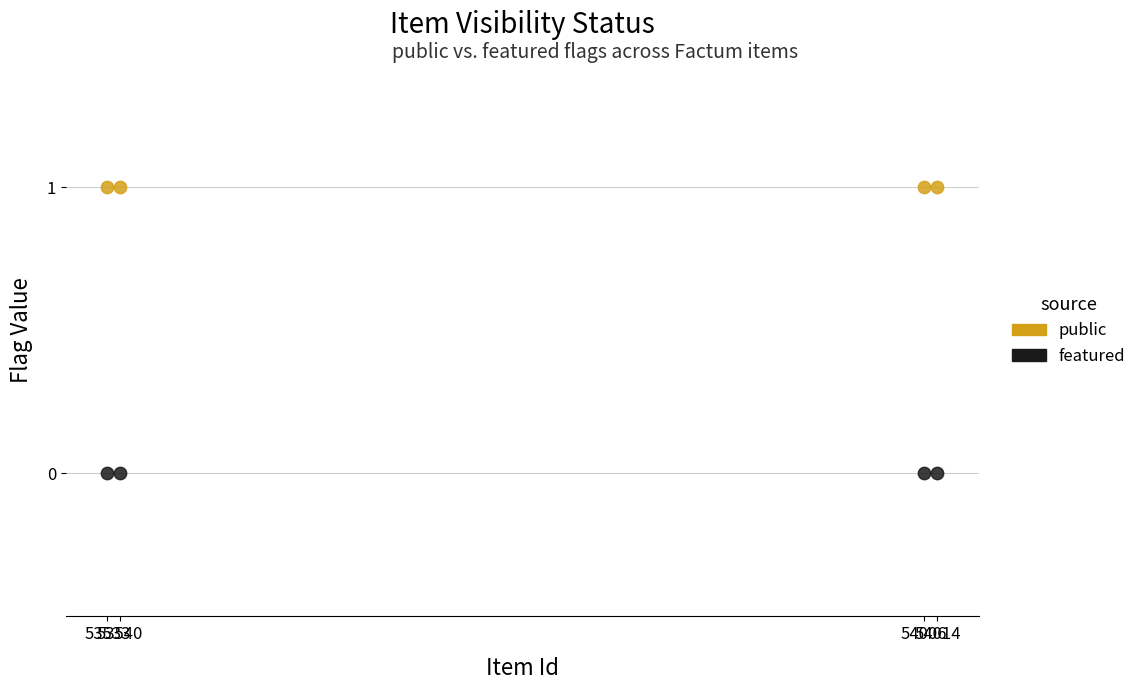

What are all the series names shown in the legend?

public, featured